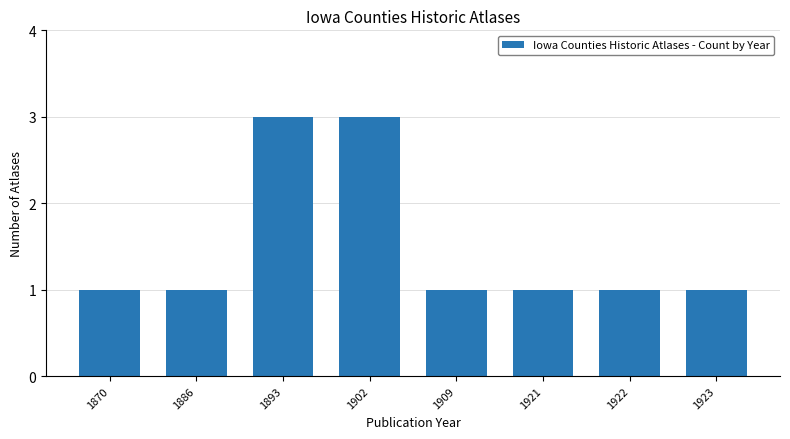

What is the sum of all values?

12